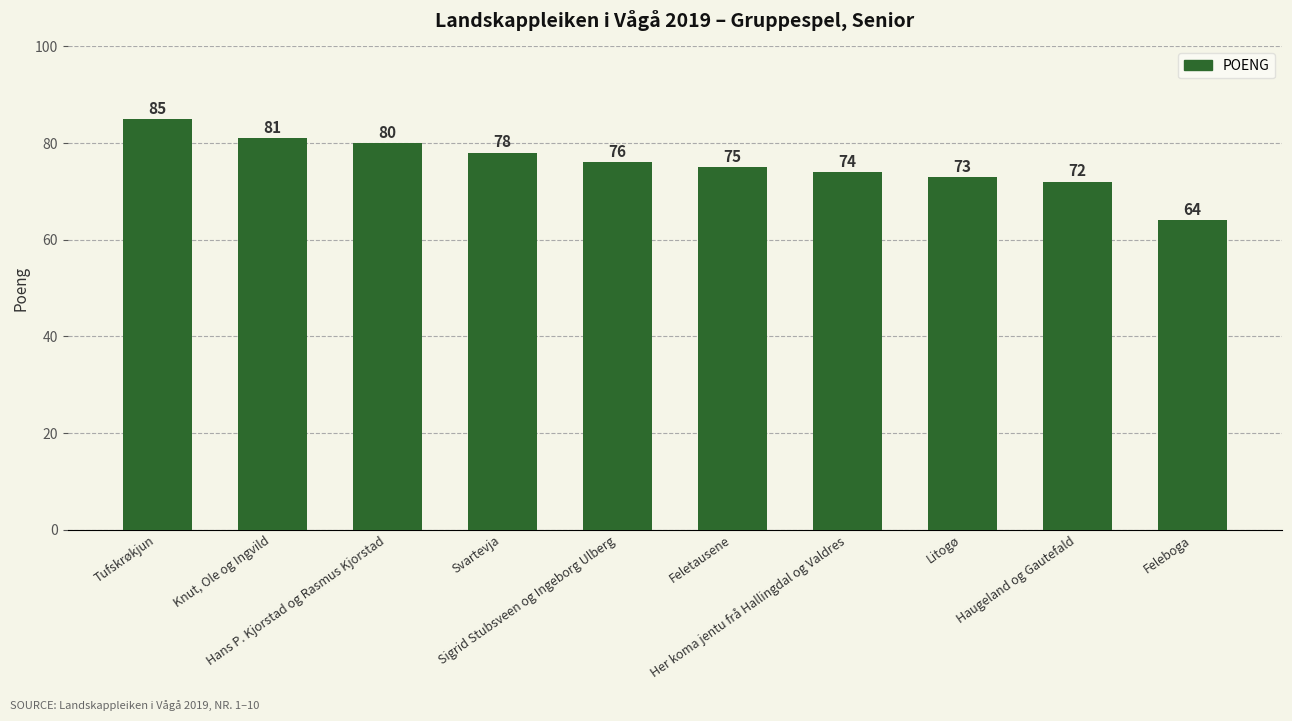

Are the bars grouped side by side (vs. stacked)?

No